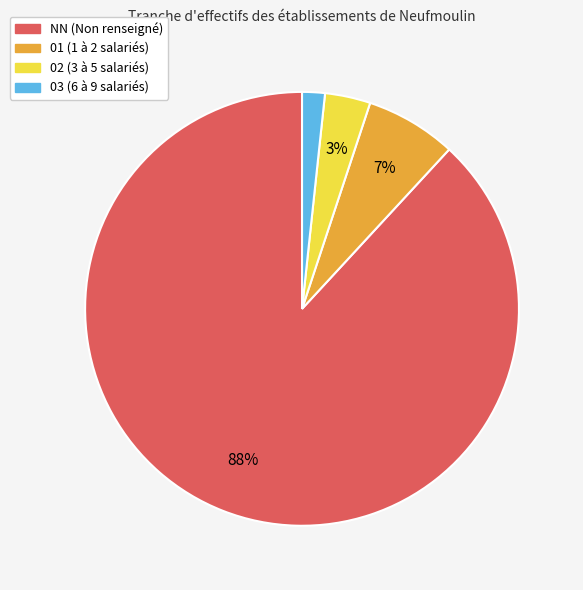

Which category accounts for the majority?

NN